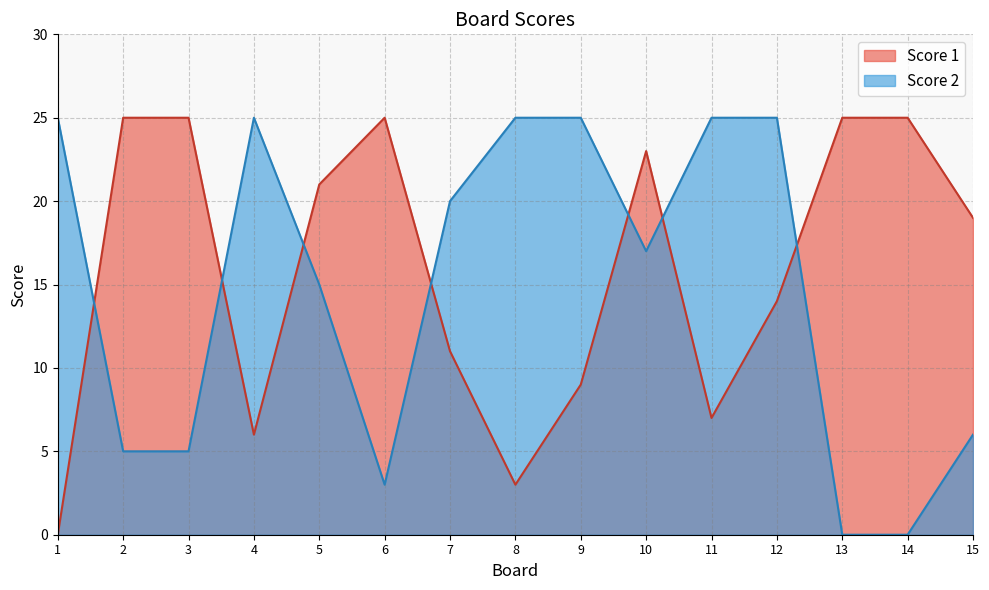

What is the difference between the maximum and minimum values in the Score 1 series?

25